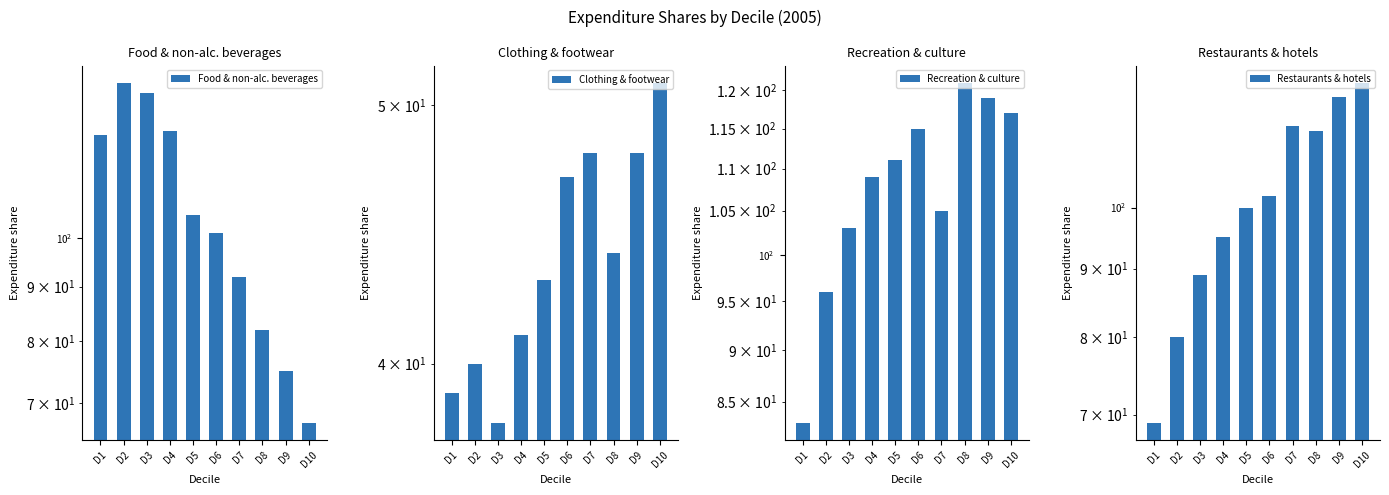

What is the value of the Food & non-alc. beverages bar at the 10th from the left?

67